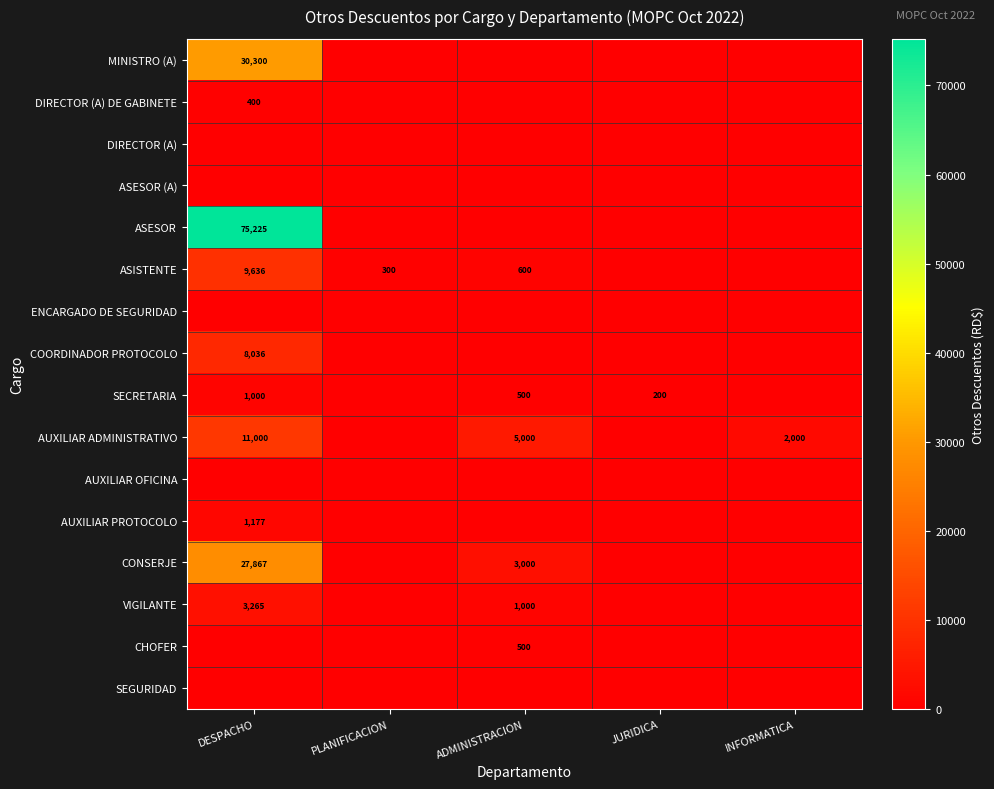

What is the difference between the SECRETARIA values at JURIDICA and ADMINISTRACION?

300